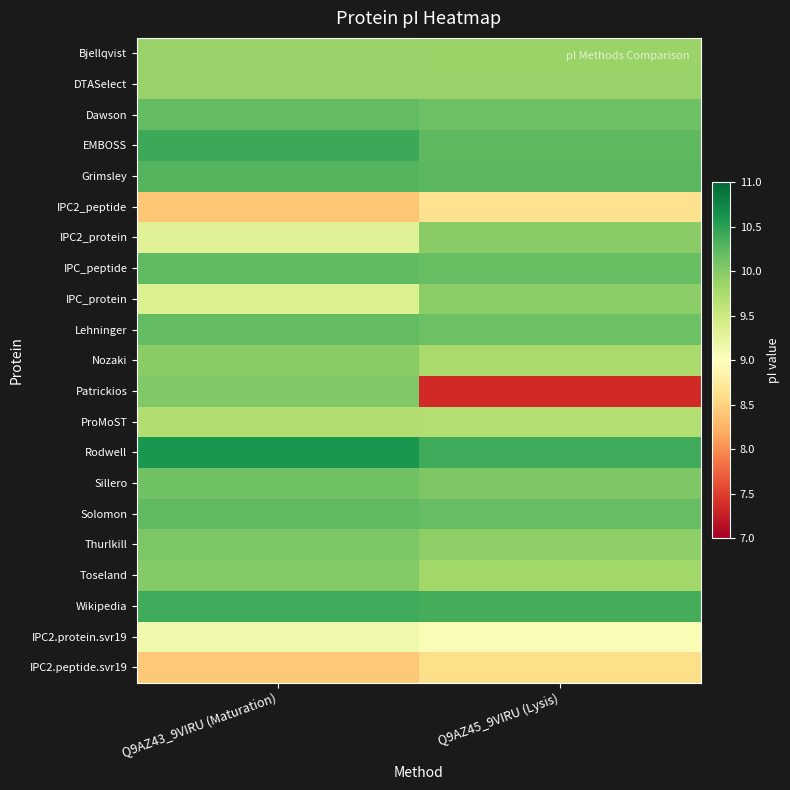

Reading left to right, extract all data points from this chart.

Bjellqvist: Q9AZ43_9VIRU (Maturation)=9.9	Q9AZ45_9VIRU (Lysis)=9.9
DTASelect: Q9AZ43_9VIRU (Maturation)=9.9	Q9AZ45_9VIRU (Lysis)=9.9
Dawson: Q9AZ43_9VIRU (Maturation)=10.2	Q9AZ45_9VIRU (Lysis)=10.1
EMBOSS: Q9AZ43_9VIRU (Maturation)=10.4	Q9AZ45_9VIRU (Lysis)=10.2
Grimsley: Q9AZ43_9VIRU (Maturation)=10.3	Q9AZ45_9VIRU (Lysis)=10.3
IPC2_peptide: Q9AZ43_9VIRU (Maturation)=8.4	Q9AZ45_9VIRU (Lysis)=8.6
IPC2_protein: Q9AZ43_9VIRU (Maturation)=9.3	Q9AZ45_9VIRU (Lysis)=10.0
IPC_peptide: Q9AZ43_9VIRU (Maturation)=10.2	Q9AZ45_9VIRU (Lysis)=10.2
IPC_protein: Q9AZ43_9VIRU (Maturation)=9.4	Q9AZ45_9VIRU (Lysis)=10.0
Lehninger: Q9AZ43_9VIRU (Maturation)=10.2	Q9AZ45_9VIRU (Lysis)=10.1
Nozaki: Q9AZ43_9VIRU (Maturation)=10.0	Q9AZ45_9VIRU (Lysis)=9.8
Patrickios: Q9AZ43_9VIRU (Maturation)=10.0	Q9AZ45_9VIRU (Lysis)=7.4
ProMoST: Q9AZ43_9VIRU (Maturation)=9.7	Q9AZ45_9VIRU (Lysis)=9.7
Rodwell: Q9AZ43_9VIRU (Maturation)=10.6	Q9AZ45_9VIRU (Lysis)=10.4
Sillero: Q9AZ43_9VIRU (Maturation)=10.1	Q9AZ45_9VIRU (Lysis)=10.0
Solomon: Q9AZ43_9VIRU (Maturation)=10.2	Q9AZ45_9VIRU (Lysis)=10.2
Thurlkill: Q9AZ43_9VIRU (Maturation)=10.1	Q9AZ45_9VIRU (Lysis)=9.9
Toseland: Q9AZ43_9VIRU (Maturation)=10.0	Q9AZ45_9VIRU (Lysis)=9.8
Wikipedia: Q9AZ43_9VIRU (Maturation)=10.4	Q9AZ45_9VIRU (Lysis)=10.4
IPC2.protein.svr19: Q9AZ43_9VIRU (Maturation)=9.1	Q9AZ45_9VIRU (Lysis)=9.1
IPC2.peptide.svr19: Q9AZ43_9VIRU (Maturation)=8.4	Q9AZ45_9VIRU (Lysis)=8.6